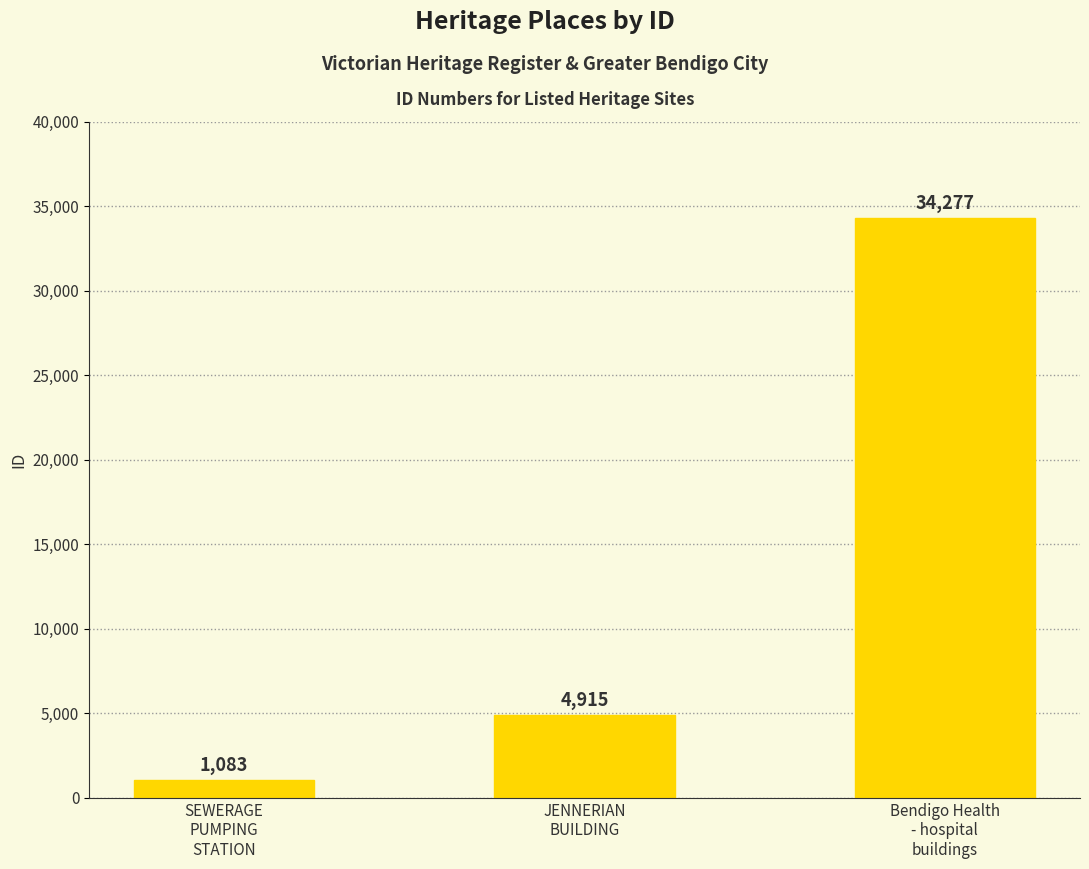

What is the sum of all values?

40275